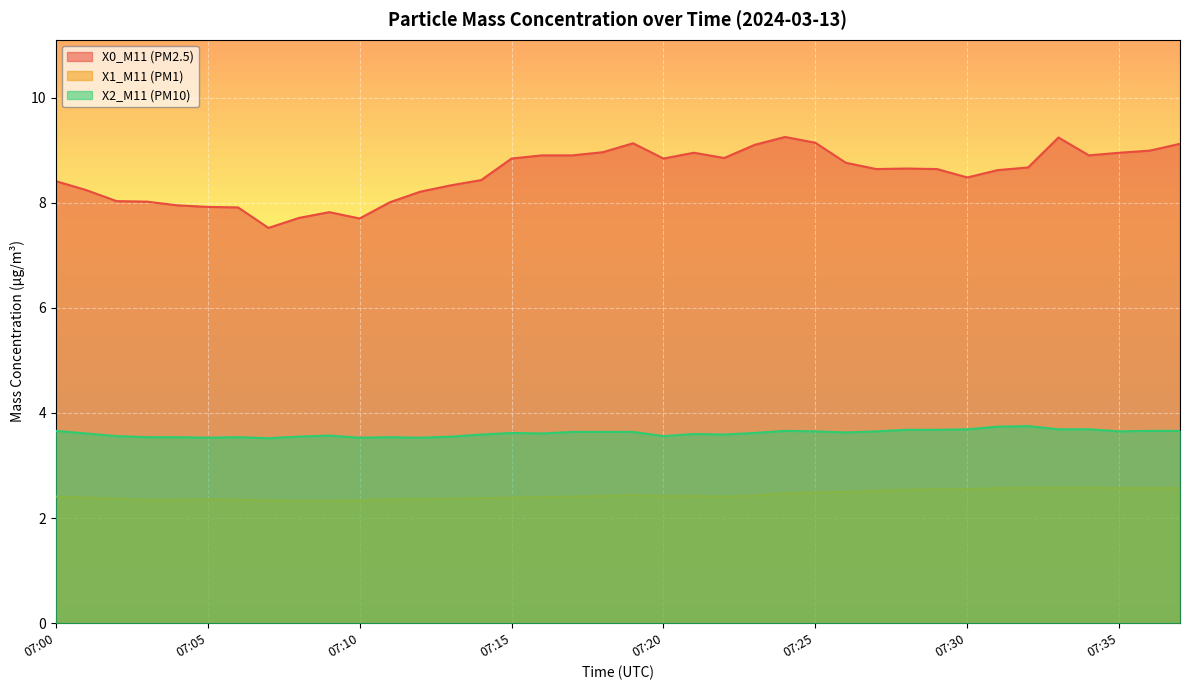

At which category does the chart reach its minimum across all series?

07:08